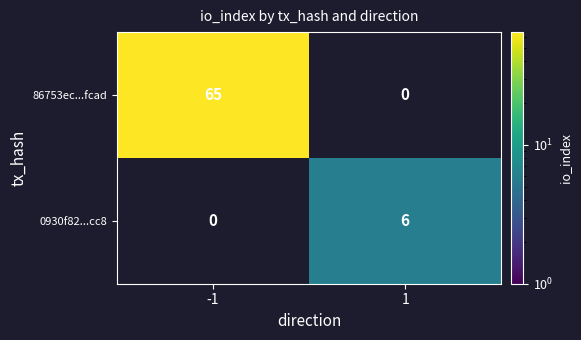

What is the maximum value shown in the chart?

65